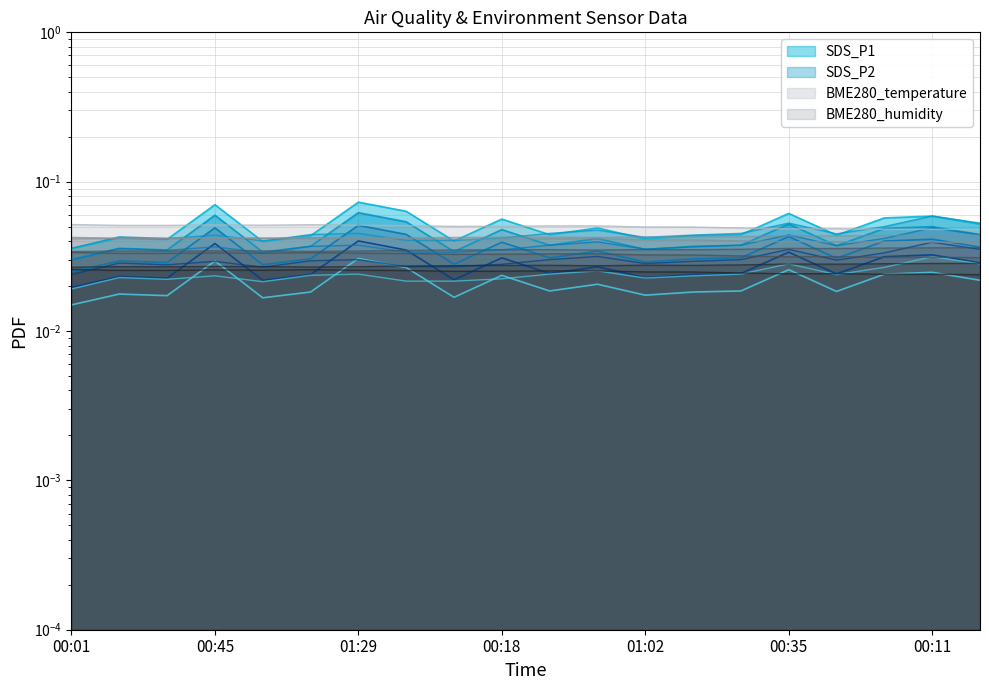

True or false: SDS_P2 and SDS_P1 intersect in this chart.

False